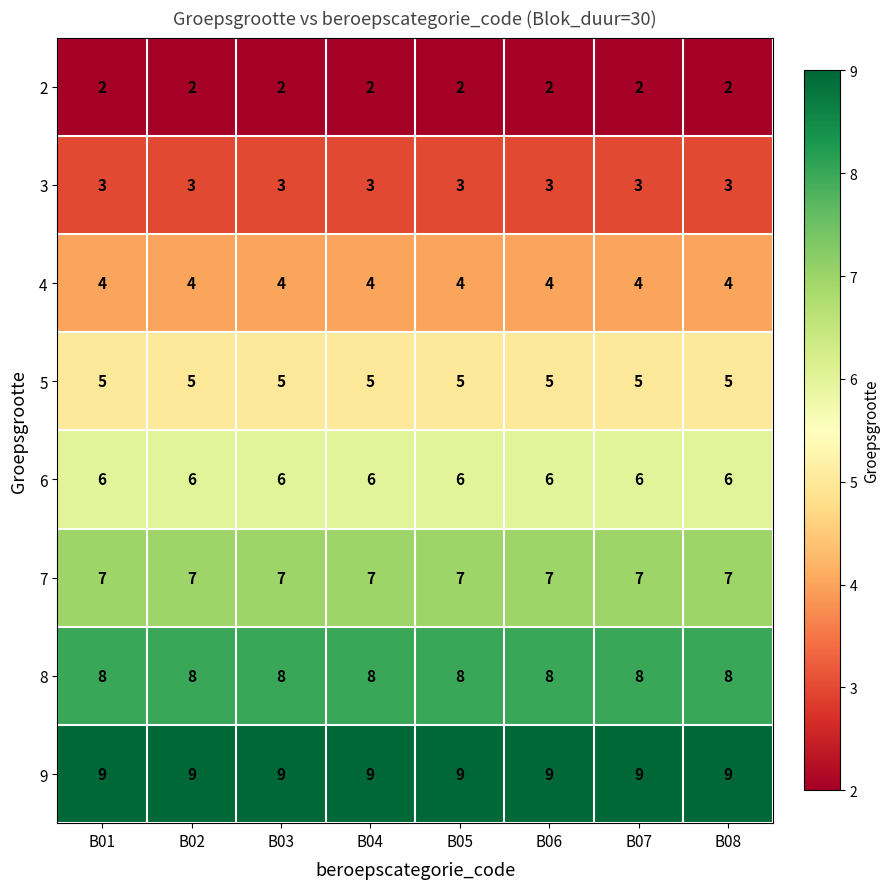

At how many categories does at least one series exceed 7?

8